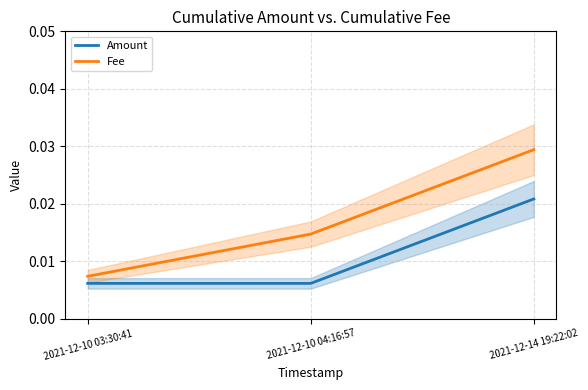

Does the chart display data point markers on the line(s)?

No